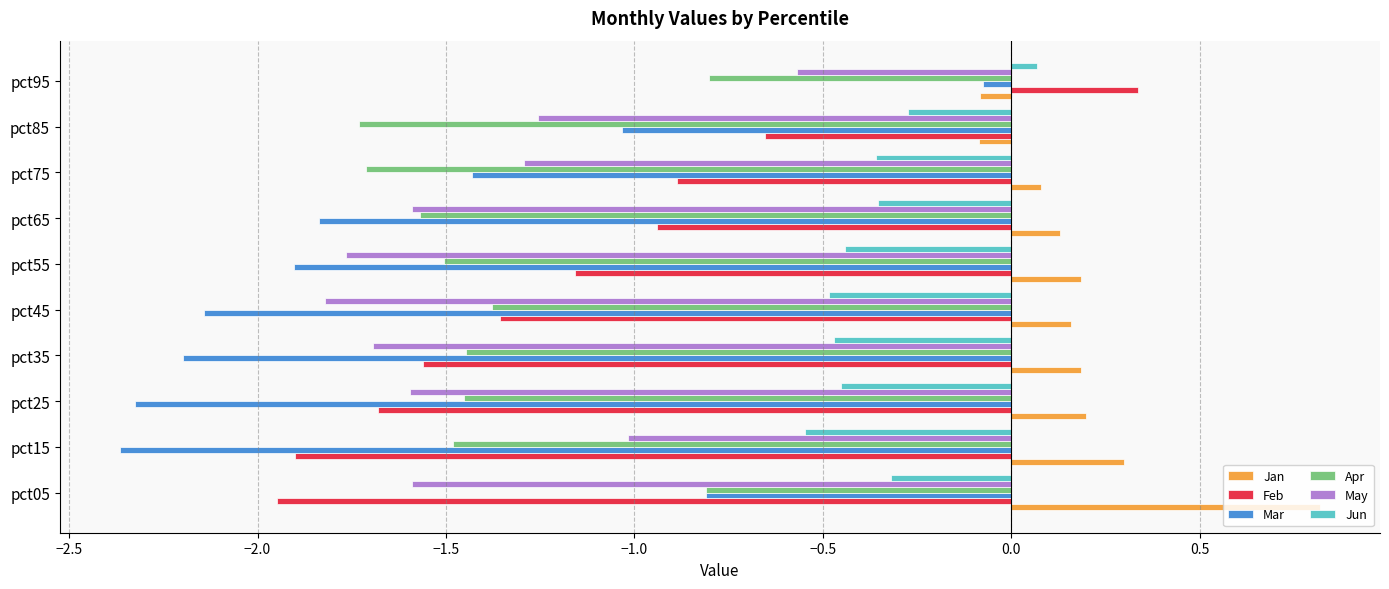

List the series in order of their peak value, lowest first.

Apr, May, Mar, Jun, Feb, Jan